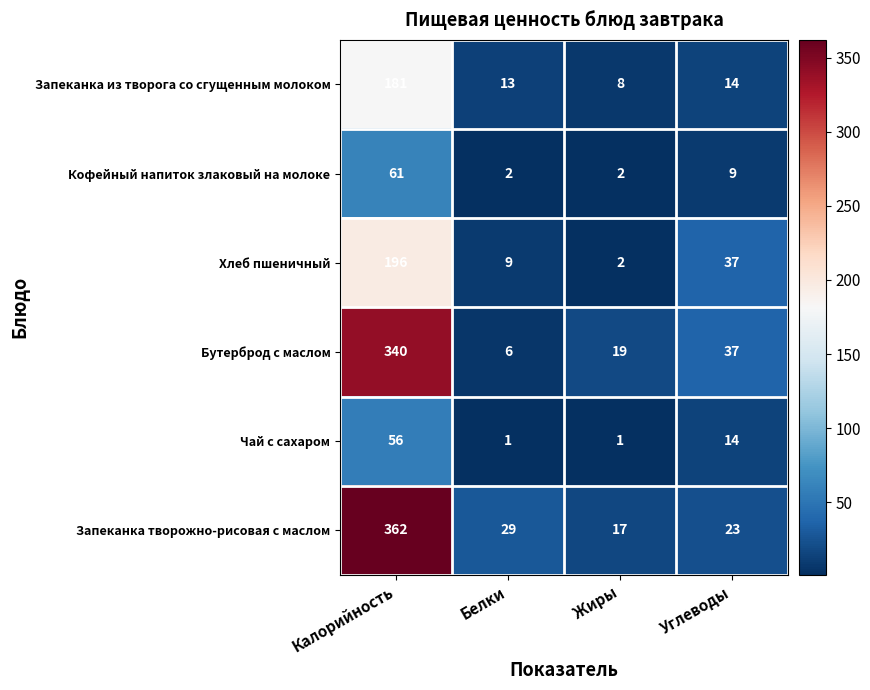

What is the difference between the Запеканка творожно-рисовая с маслом values at Углеводы and Белки?

6